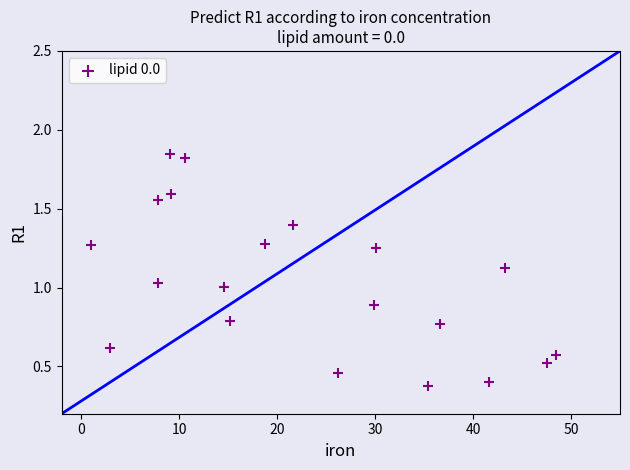

What is the range of Y values (max minus min)?

1.5